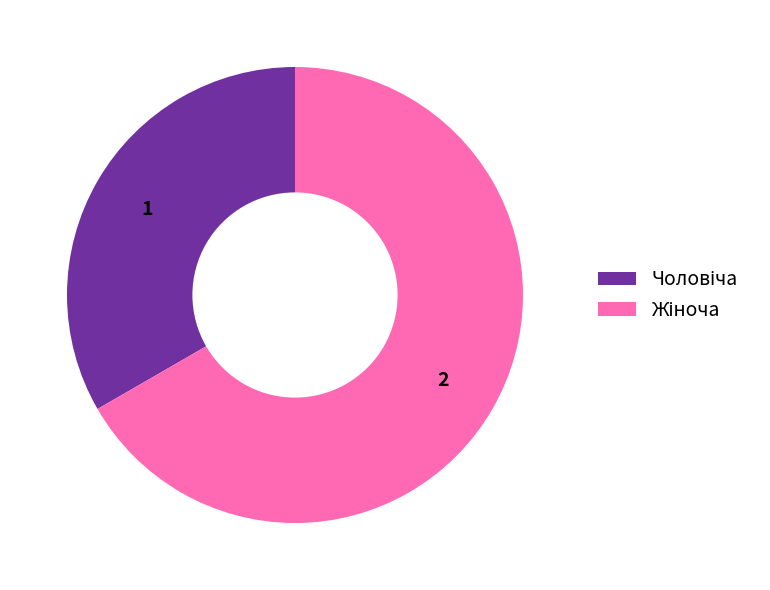

Is there a majority slice in this chart?

Yes